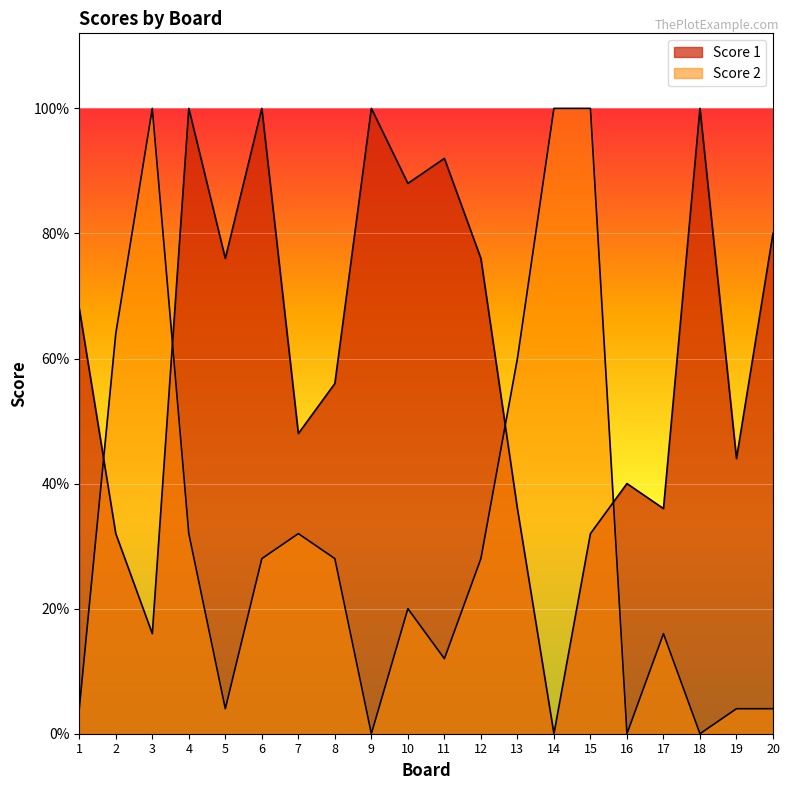

True or false: Score 2 and Score 1 intersect in this chart.

True